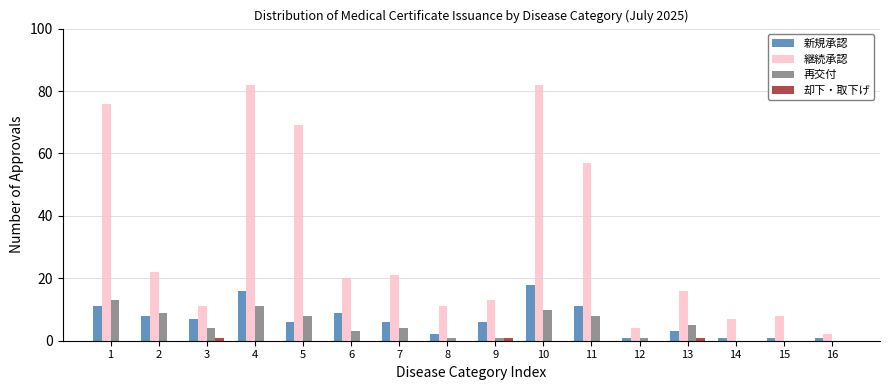

What is the sum of all 新規承認 values?

107